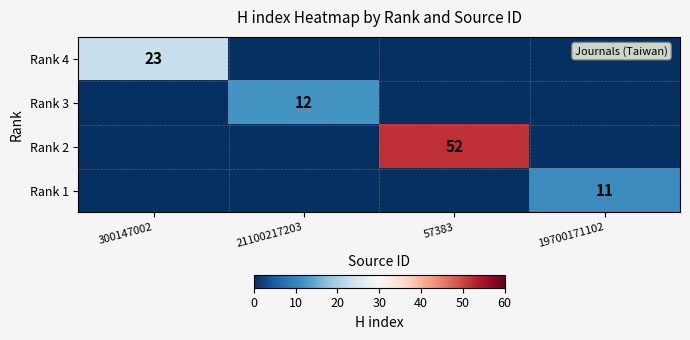

How many positive values does the Rank 2 series have?

1